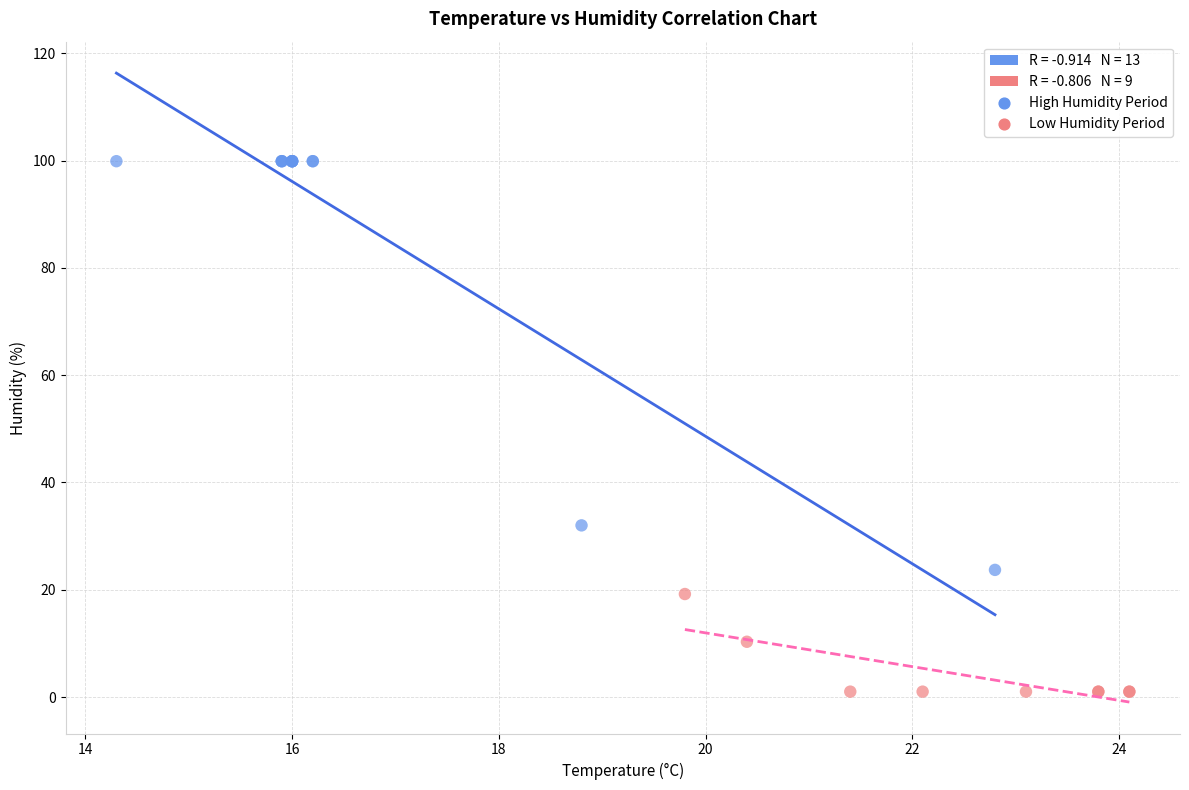

Which series contains the highest Y value?

High Humidity Period